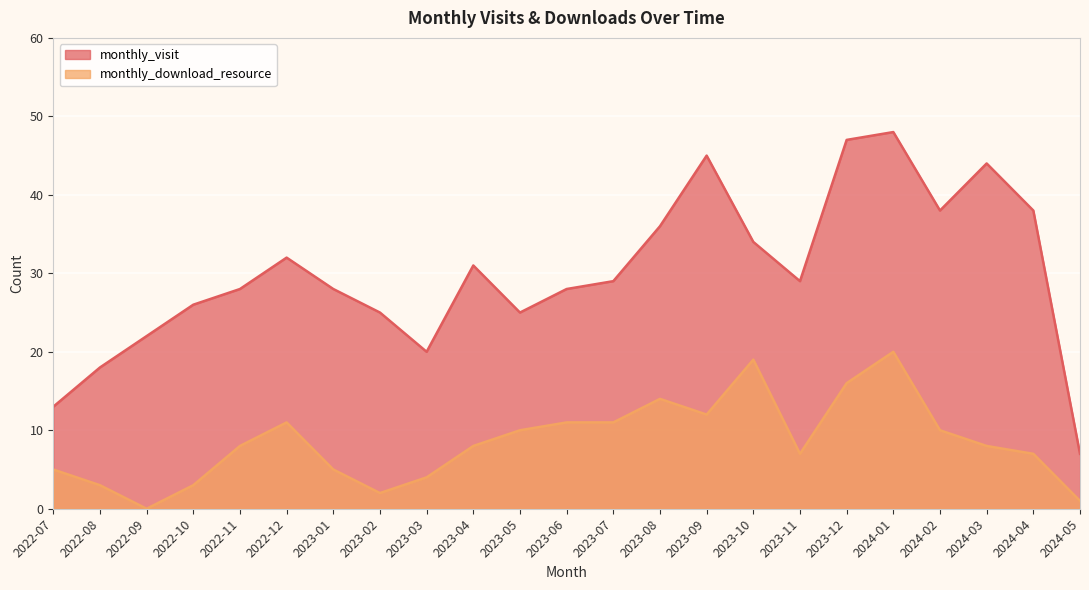

At which label is monthly_visit closest to 27?

2022-10